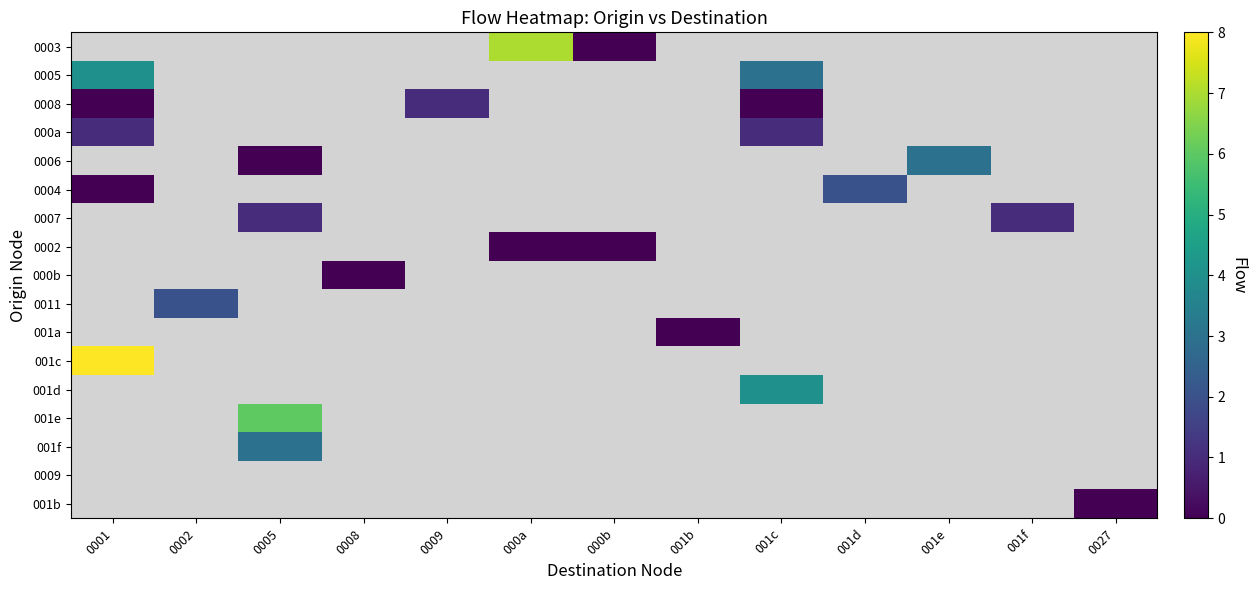

Is it true that 0008 equals -0.7 at 0001?

False